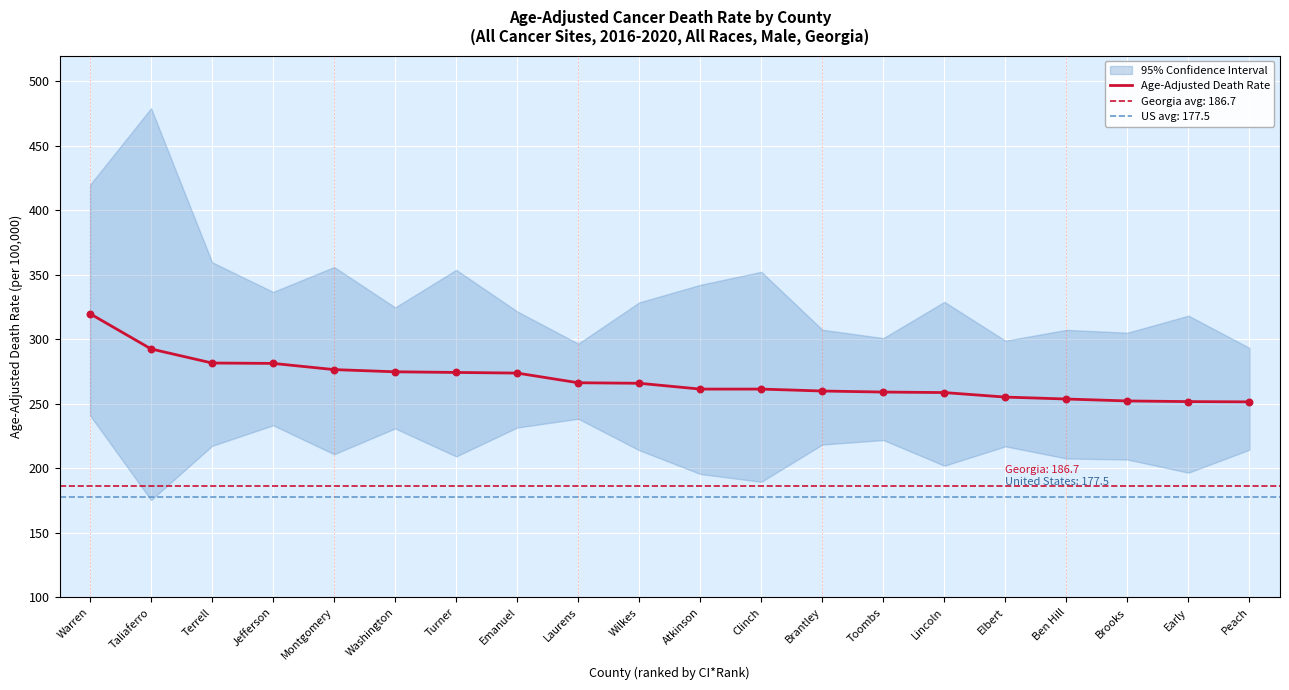

What is the ratio of the value at Washington to the value at Elbert?

1.1